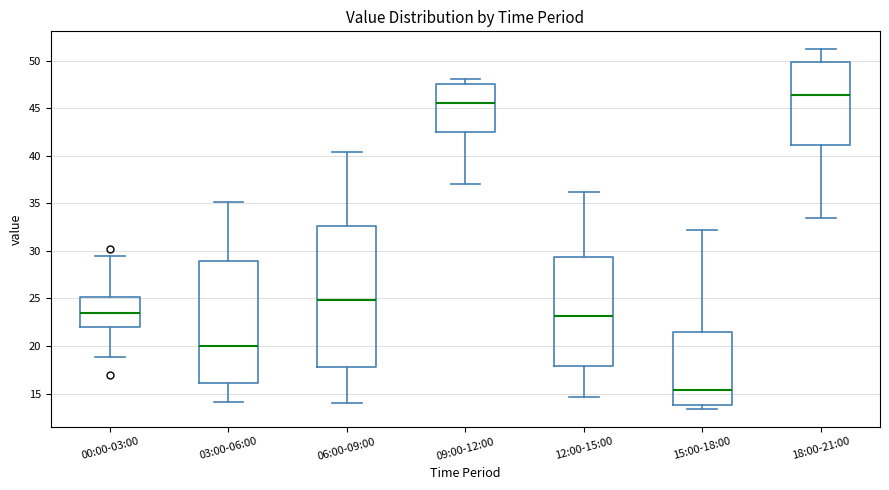

Where is the lower edge of the box for 00:00-03:00 on the y-axis? The values are not printed on the chart, so give them approximately, as read against the axis.

22.0